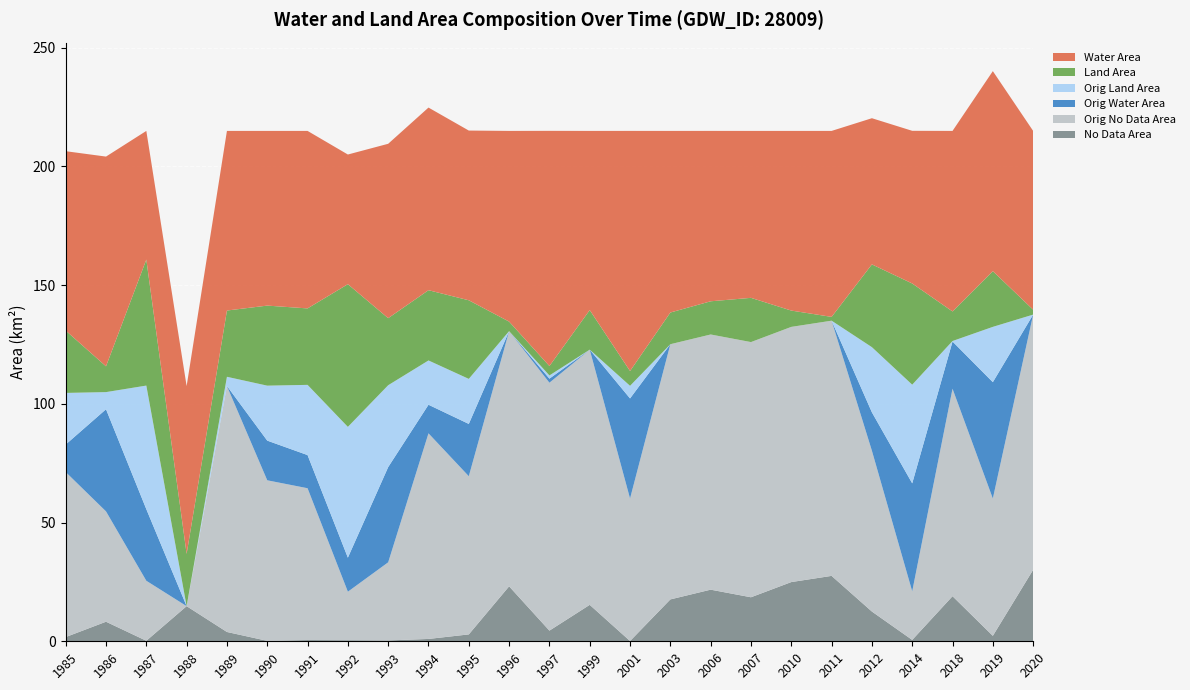

Reading left to right, transcribe all the data shown in this chart.

waterArea: 75.5	88.3	54.2	70.7	75.6	73.6	74.8	54.6	73.4	76.9	71.5	80.3	99.0	75.5	101.1	76.5	71.8	70.3	75.7	78.3	61.6	64.3	76.0	84.2	75.3
landArea: 26.2	10.9	53.1	22.0	27.9	33.7	32.2	60.1	28.2	29.6	33.1	4.0	4.0	16.7	6.2	13.3	14.0	18.6	6.9	1.6	34.9	42.6	12.4	23.5	2.1
origWaterArea: 11.6	43.0	30.1	0.0	0.1	16.7	14.0	14.3	40.1	12.0	22.0	0.0	1.7	0.0	42.1	0.0	0.0	0.0	0.0	0.0	16.2	45.5	19.9	49.0	0.0
origlandArea: 21.7	7.2	52.0	0.0	3.9	23.1	29.6	55.1	34.5	18.6	19.0	0.0	1.4	0.0	5.3	0.0	0.0	0.0	0.0	0.0	27.4	41.5	0.2	23.3	0.0
origNoDataArea: 69.5	46.5	25.3	0.0	103.6	67.6	63.9	20.4	32.9	86.6	66.6	107.5	104.4	107.5	60.0	107.5	107.5	107.5	107.5	107.5	67.7	20.5	87.4	57.8	107.5
noDataArea: 1.8	8.2	0.2	14.8	3.9	0.2	0.5	0.5	0.4	1.0	2.9	23.1	4.5	15.3	0.1	17.6	21.7	18.5	24.9	27.6	12.5	0.6	19.0	2.3	30.1